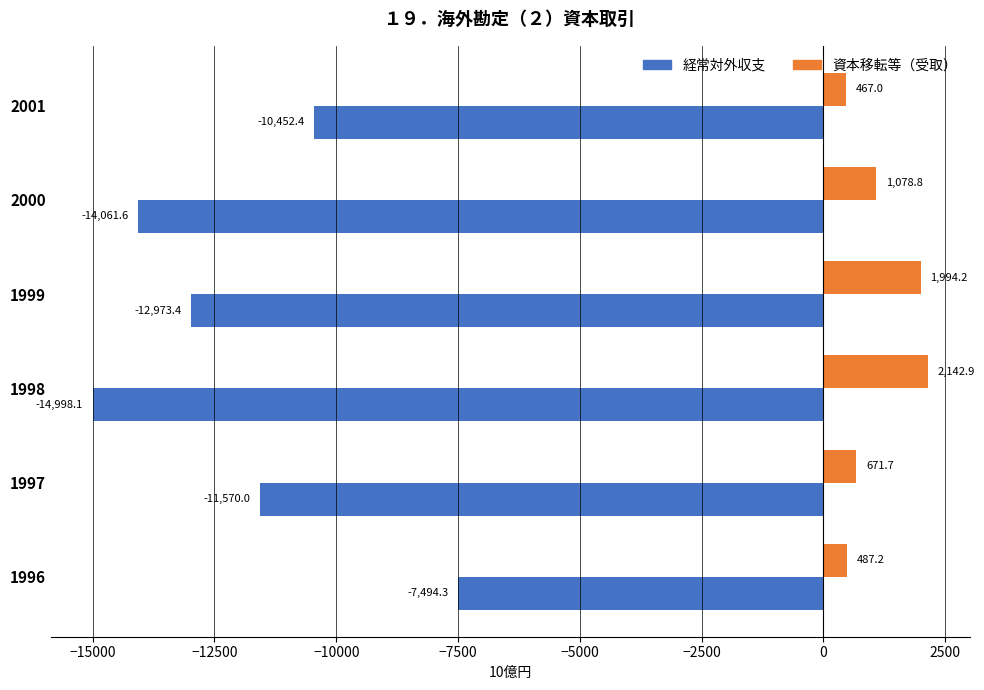

At which label is 資本移転等（受取） closest to 1304?

2000